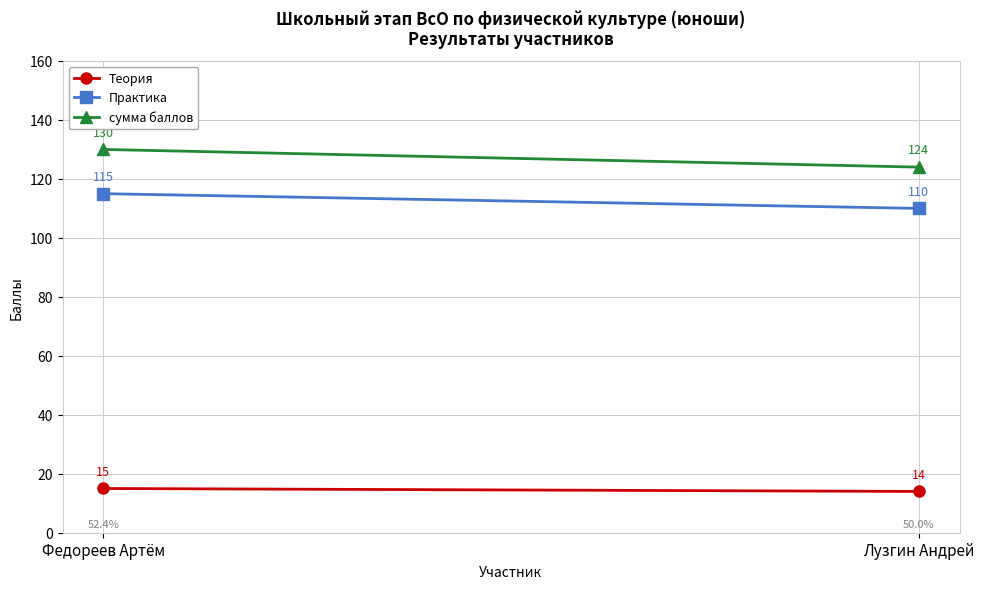

What is the minimum value shown in the chart?

14